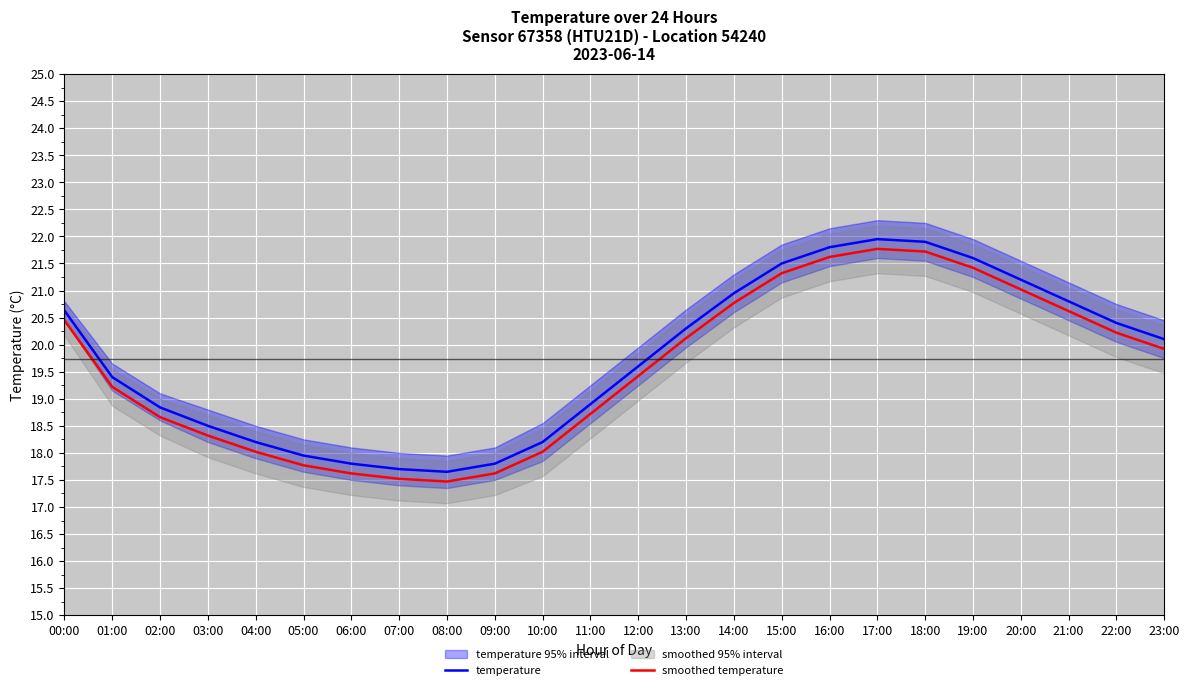

Is it true that smoothed temperature equals 26.8 at 04:00?

False